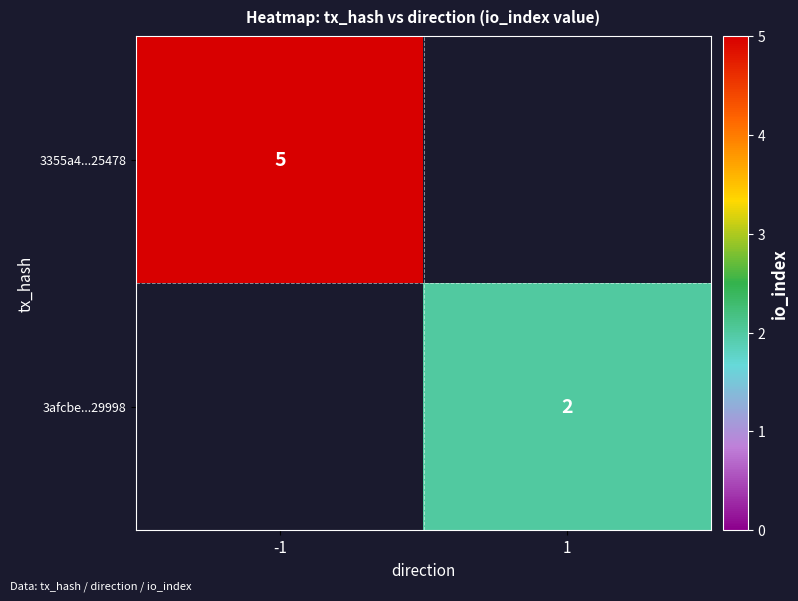

The 3afcbe...29998 series shows 1 at 1. True or false?

False